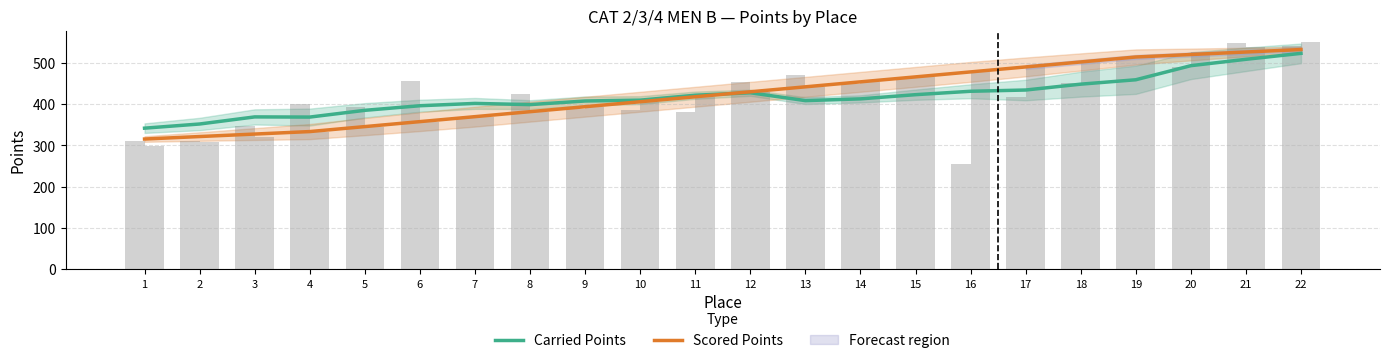

Reading left to right, transcribe all the data shown in this chart.

Carried Points: 1=341.8	2=351.9	3=369.1	4=368.6	5=385.0	6=396.1	7=401.7	8=398.9	9=407.6	10=409.6	11=421.6	12=427.6	13=408.5	14=412.7	15=422.9	16=431.1	17=434.2	18=448.4	19=459.0	20=493.1	21=508.6	22=523.0
Scored Points: 1=315.5	2=321.5	3=327.5	4=333.5	5=345.6	6=357.6	7=369.7	8=381.7	9=393.8	10=405.8	11=417.8	12=429.9	13=441.9	14=454.0	15=466.0	16=478.0	17=490.1	18=502.1	19=514.2	20=520.2	21=526.2	22=532.2